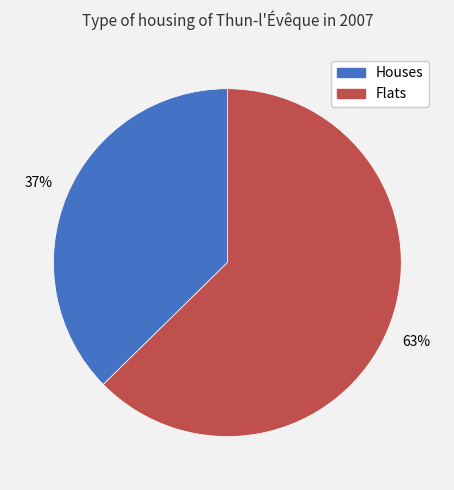

Does any single category account for the majority?

Yes